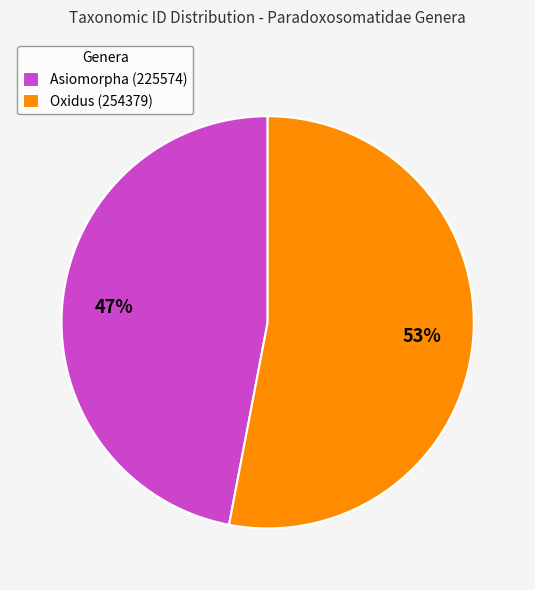

Which slice is the largest?

Oxidus (254379)